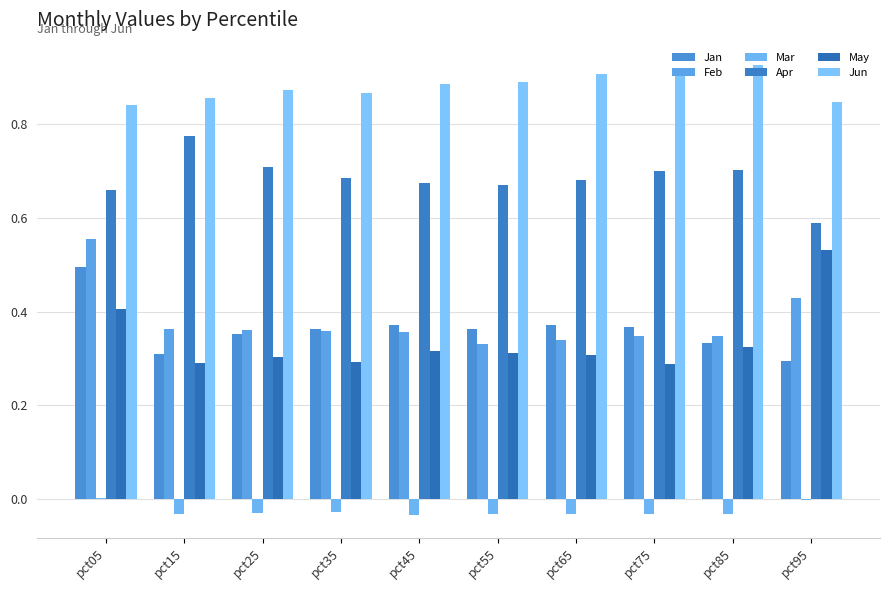

Are the bars grouped side by side (vs. stacked)?

Yes